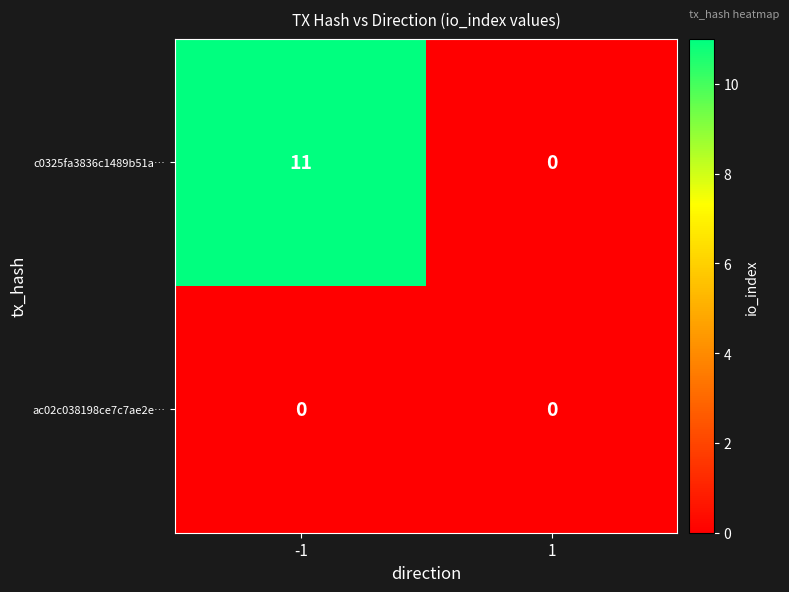

What value does the c0325fa3836c1489b51a… series have at -1, to the nearest 10?

10